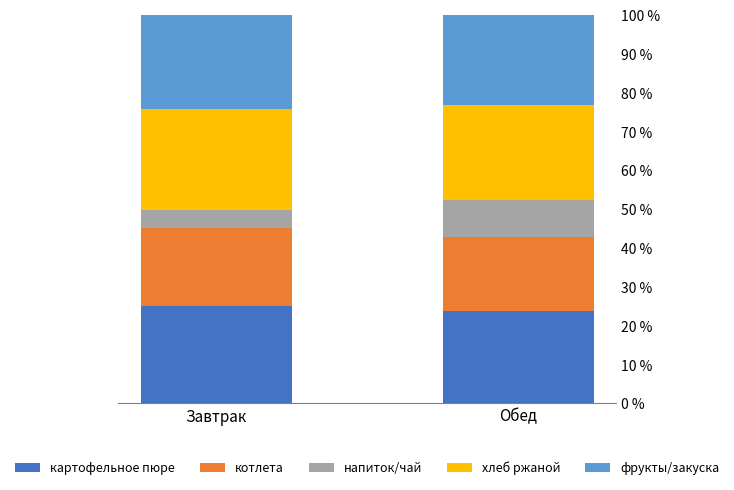

Reading right to left, what are all the values shown in this chart?

картофельное пюре: 0.2	0.2
котлета: 0.2	0.2
напиток/чай: 0.1	0.0
хлеб ржаной: 0.2	0.3
фрукты/закуска: 0.2	0.2